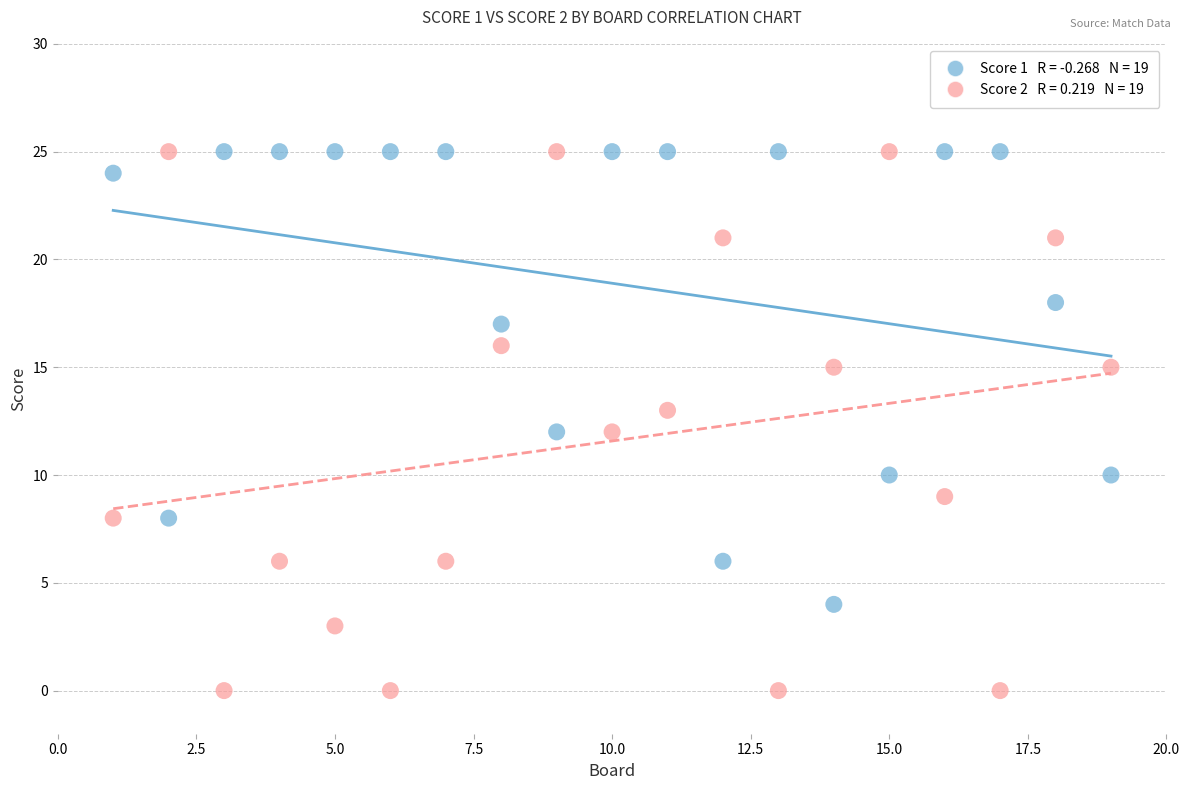

Across all data points, what is the range of X values (max minus min)?

18